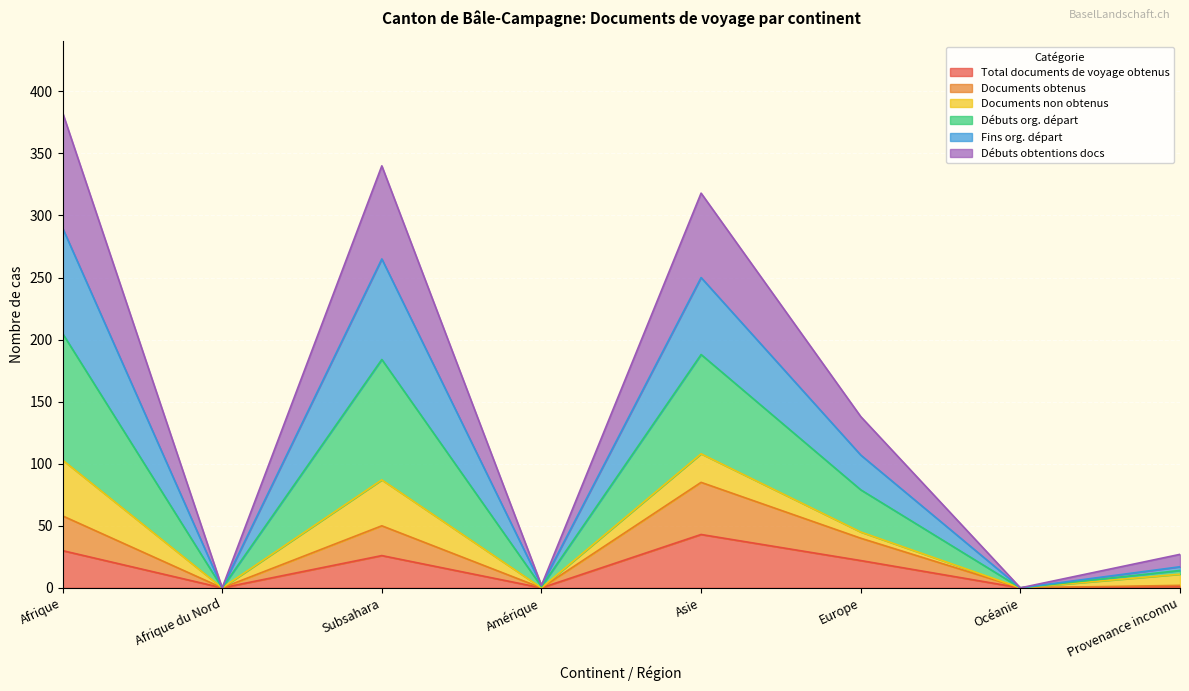

What is the average value of the Total documents de voyage obtenus series?

15